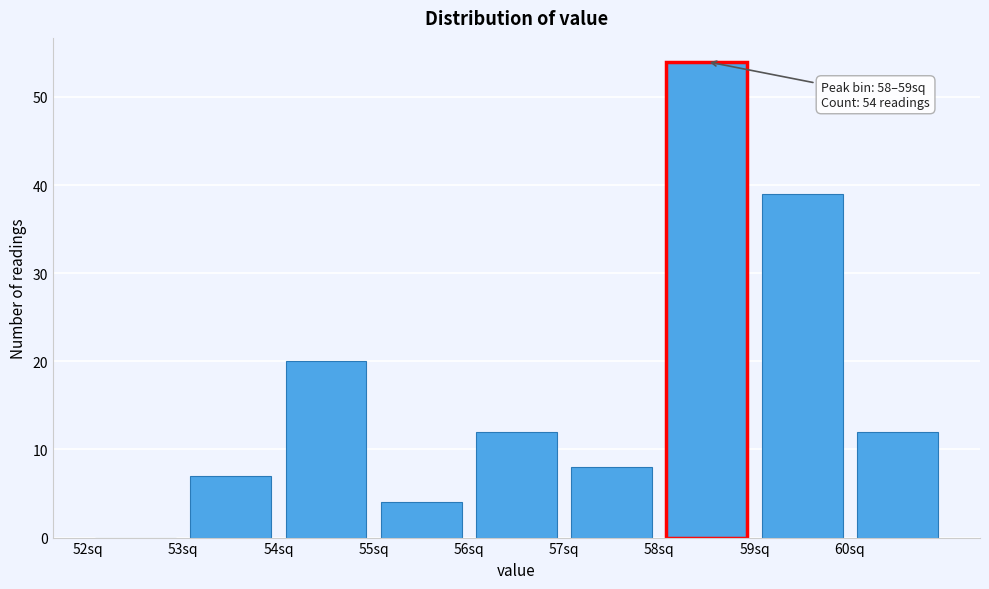

Which range on the x-axis has the tallest bar?

58 to 59